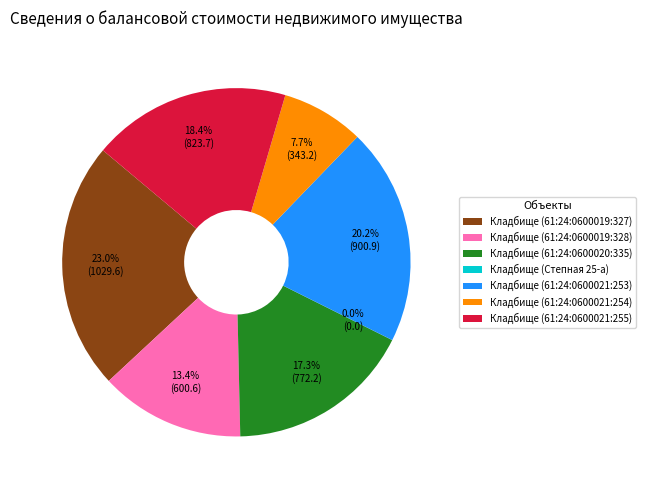

Which category has the biggest portion of the pie?

Кладбище (61:24:0600019:327)